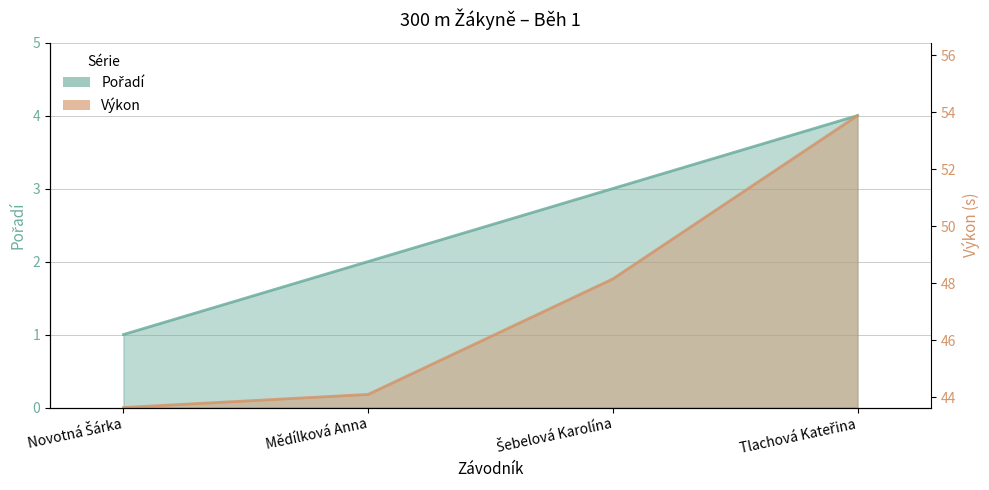

Is it true that Pořadí equals 1.5 at Novotná Šárka?

False